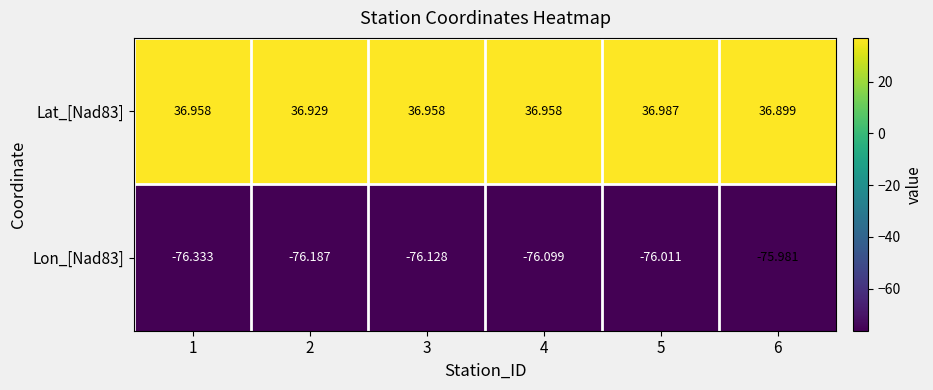

How many values in the Lon_[Nad83] series are below -76?

5